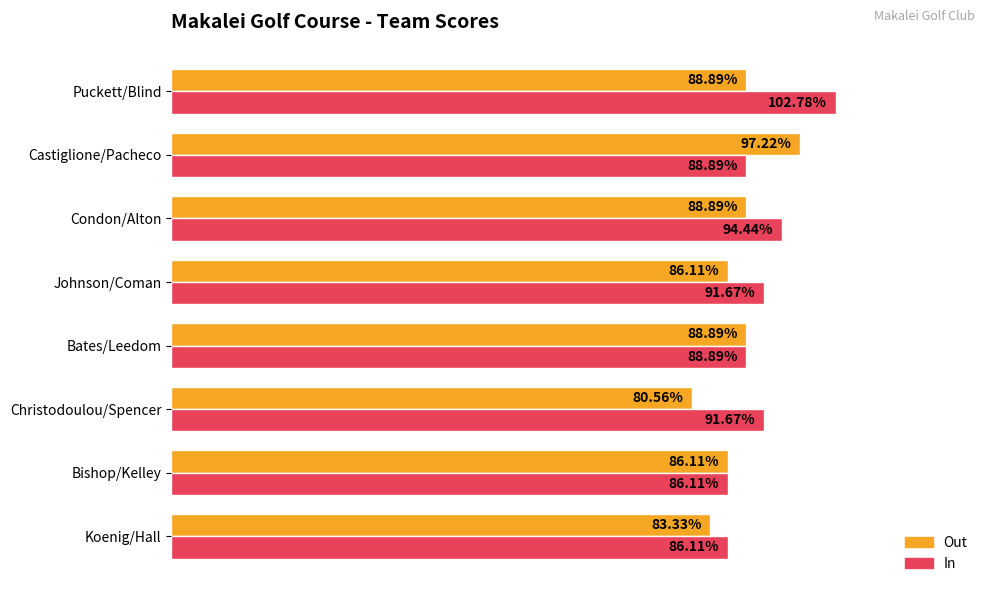

What are all the series names shown in the legend?

Out, In